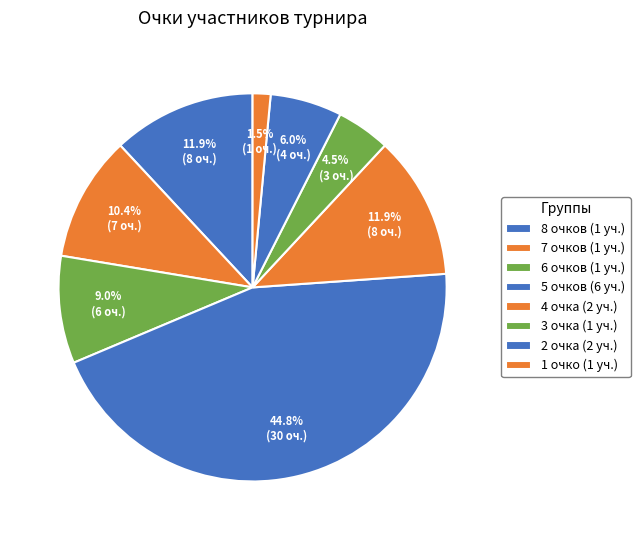

How many slices are in this pie chart?

8